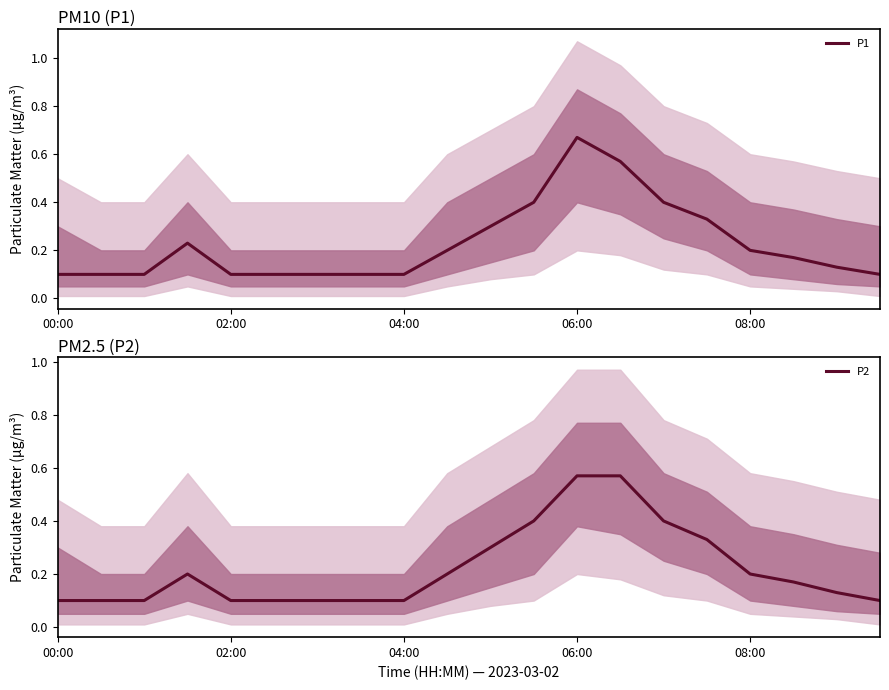

True or false: P1 has a value of 0.3 at 08:00.

False